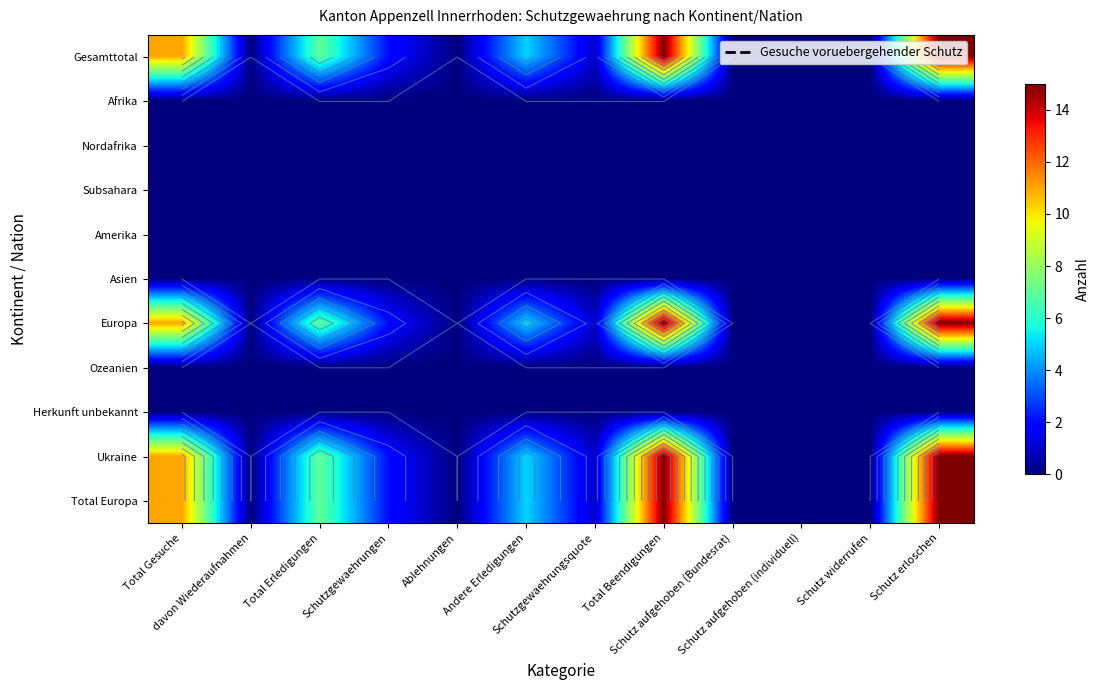

Is the value of Herkunft unbekannt at Schutzgewaehrungsquote greater than the value of Nordafrika at Total Gesuche?

No